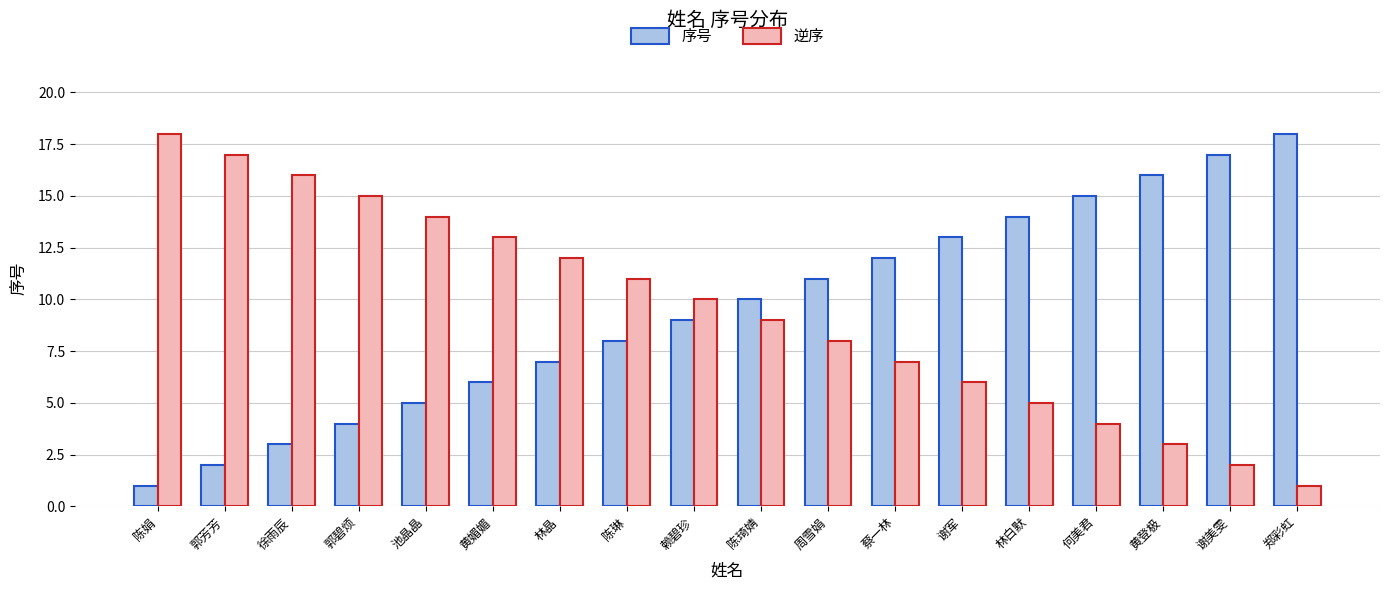

Reading left to right, transcribe all the data shown in this chart.

序号: 陈娟=1	郭芳芳=2	徐雨辰=3	郭碧烦=4	池晶晶=5	黄媚媚=6	林晶=7	陈琳=8	赖碧珍=9	陈琦婧=10	周雪娟=11	蔡一林=12	谢军=13	林白默=14	何美君=15	黄登极=16	谢美雯=17	郑彩虹=18
逆序: 陈娟=18	郭芳芳=17	徐雨辰=16	郭碧烦=15	池晶晶=14	黄媚媚=13	林晶=12	陈琳=11	赖碧珍=10	陈琦婧=9	周雪娟=8	蔡一林=7	谢军=6	林白默=5	何美君=4	黄登极=3	谢美雯=2	郑彩虹=1